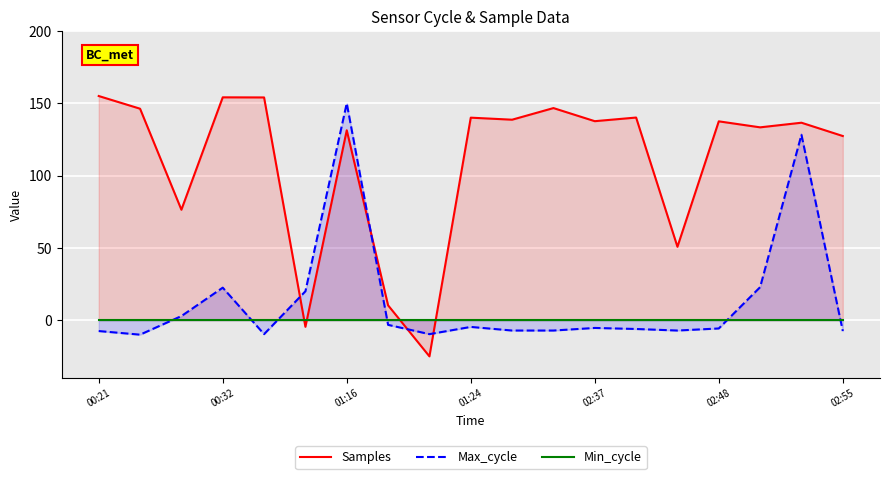

At which label does Max_cycle reach its peak?

01:16